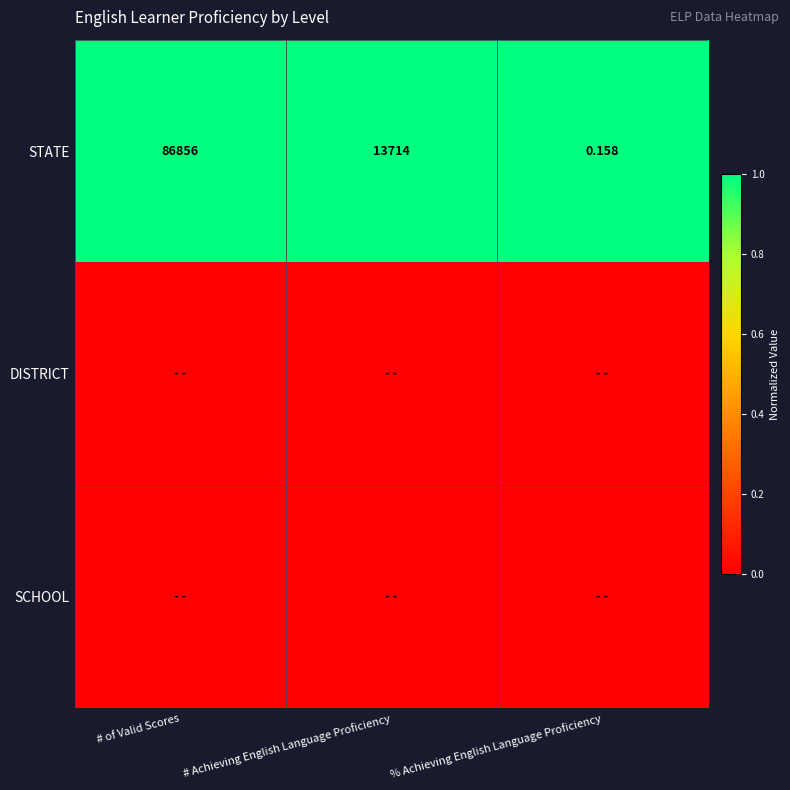

At which label is STATE closest to 43428?

# Achieving English Language Proficiency